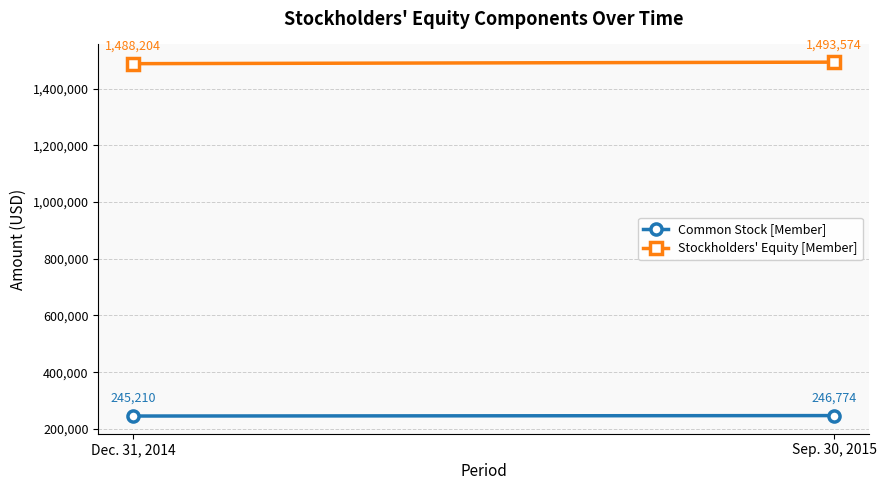

Rank the categories by Stockholders' Equity [Member] value from highest to lowest.

Sep. 30, 2015, Dec. 31, 2014